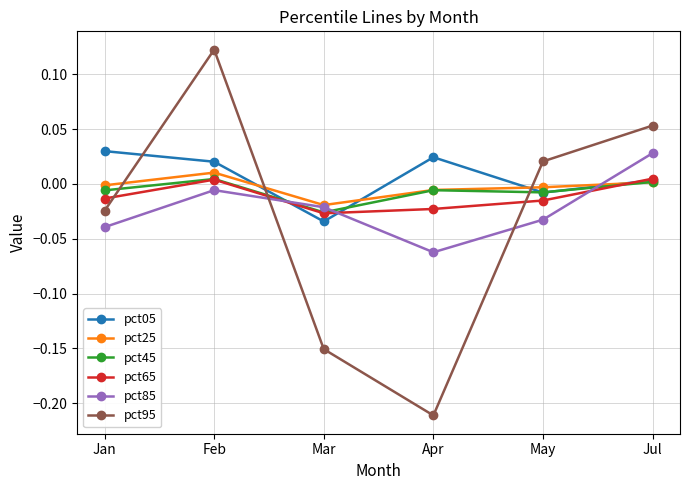

How many positive values does the pct05 series have?

4